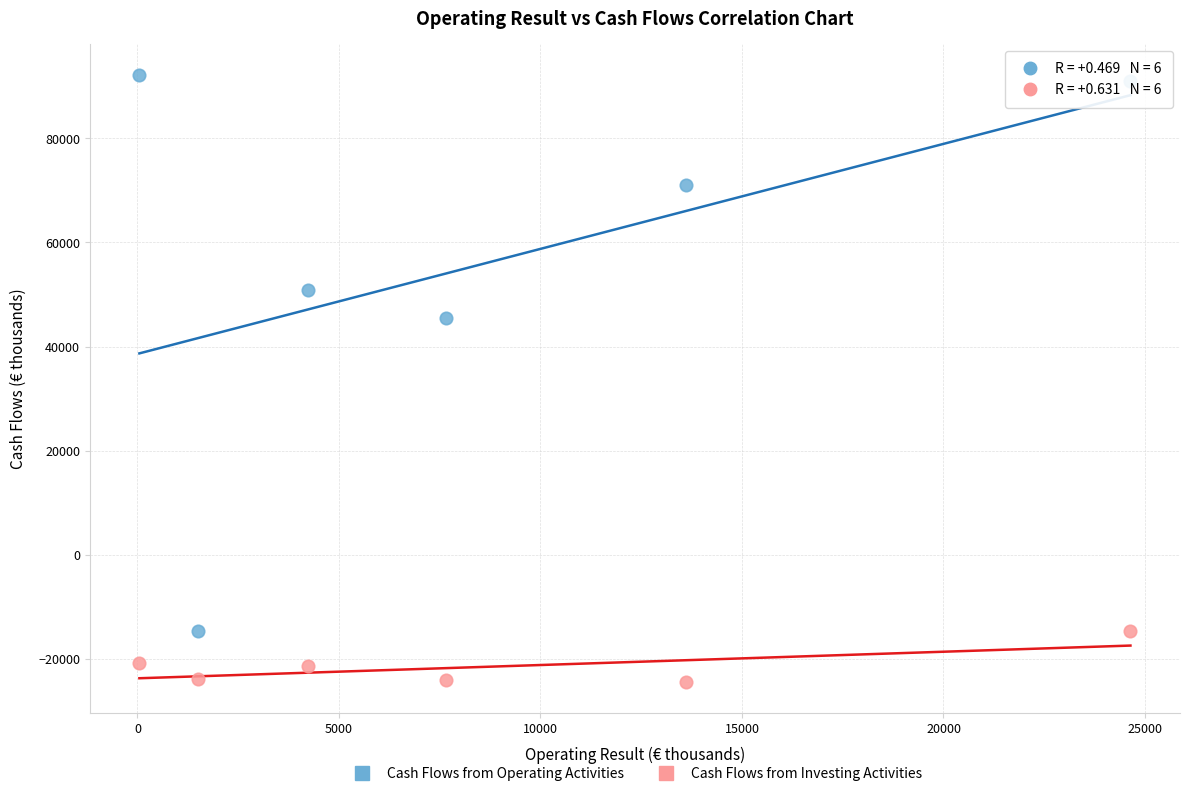

Which series contains the lowest Y value?

Cash Flows from Investing Activities